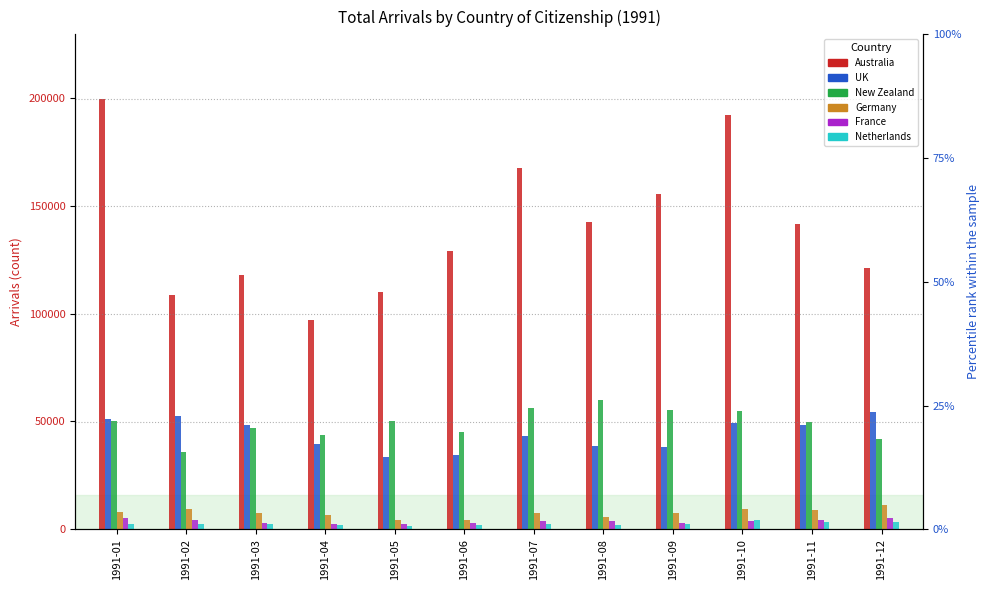

Which series has the widest spread of values?

Australia